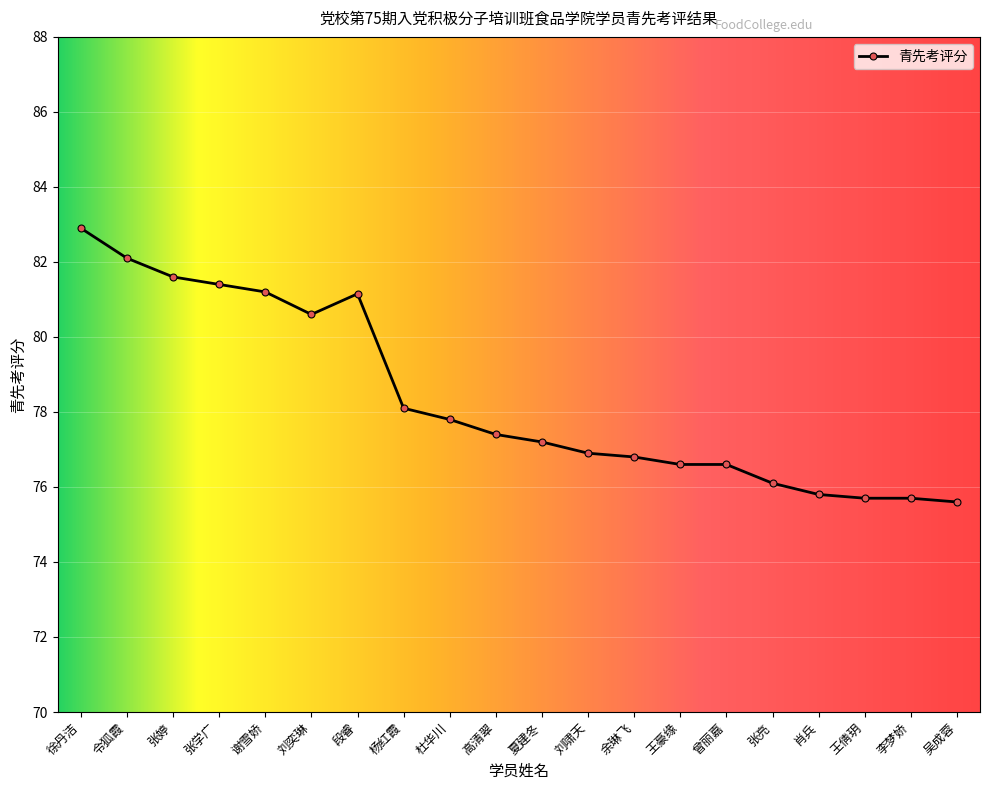

Count the number of values greater than 77.

11